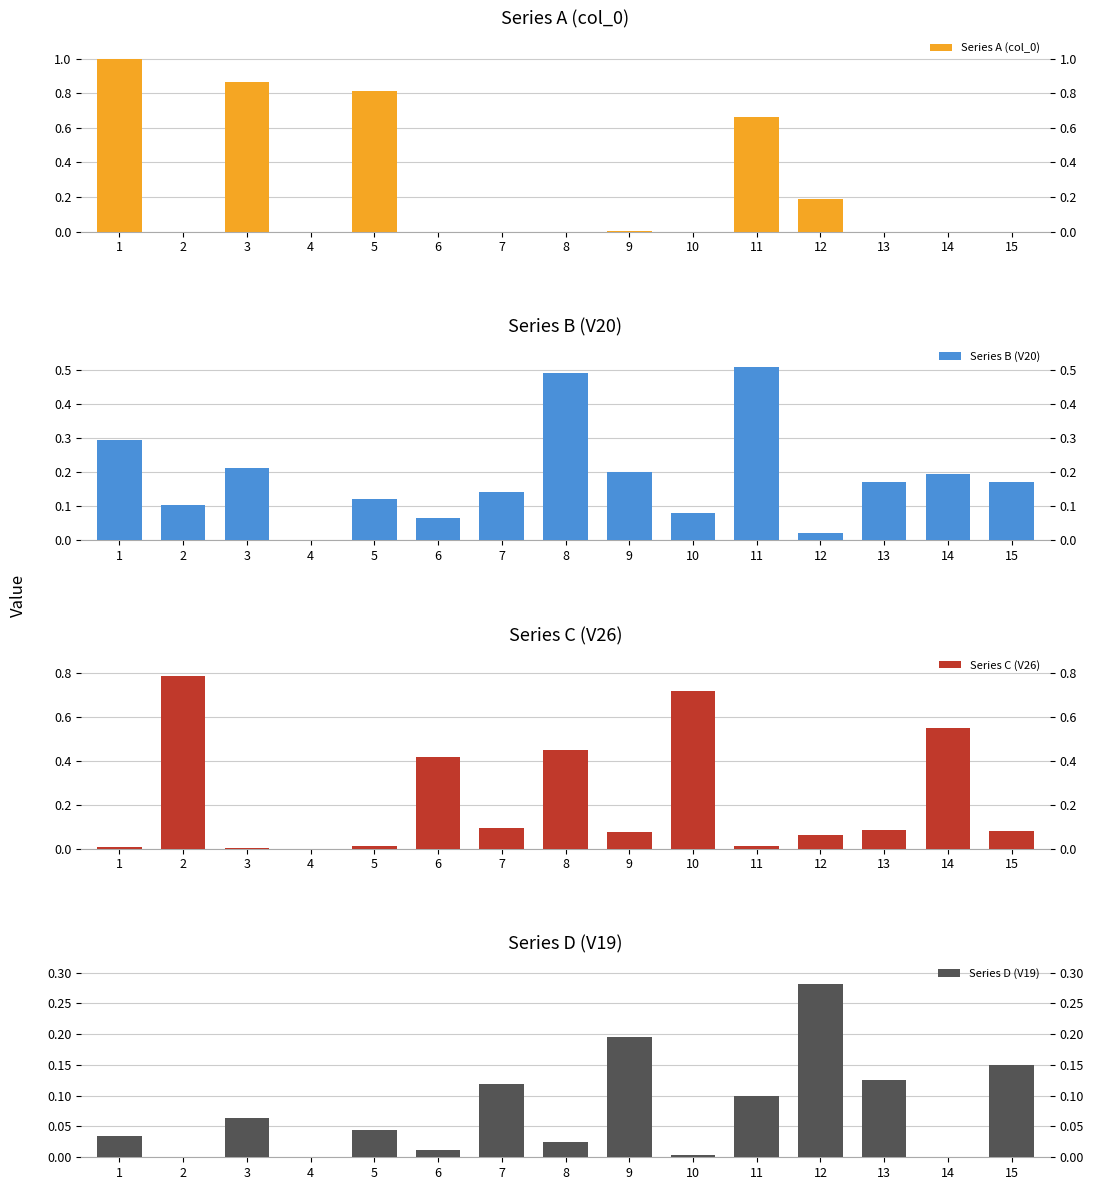

The value of Series A (col_0) at 7 is 0.0. True or false?

True